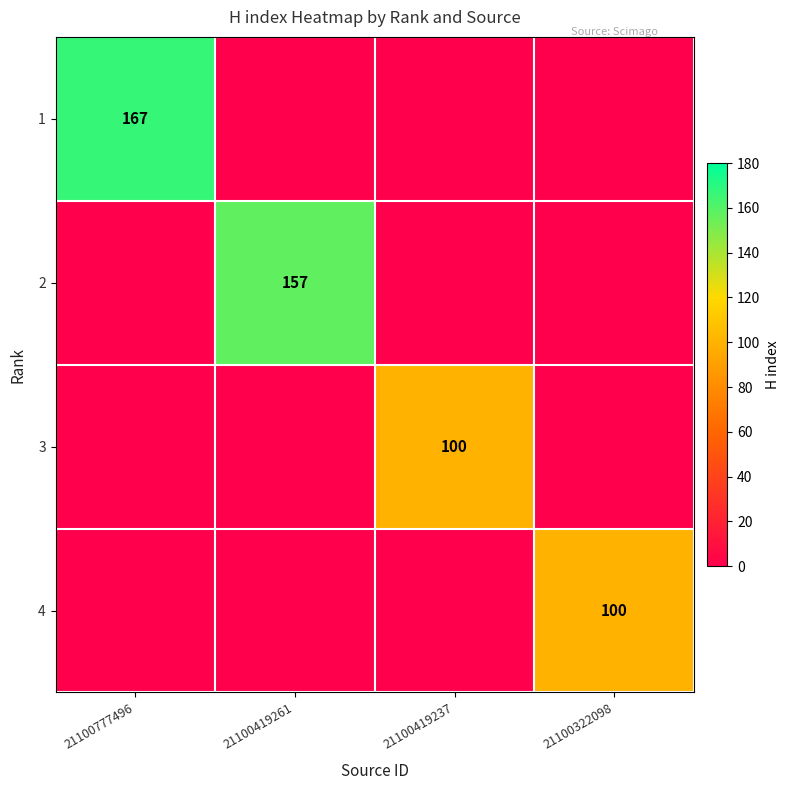

What is the maximum value shown in the chart?

167